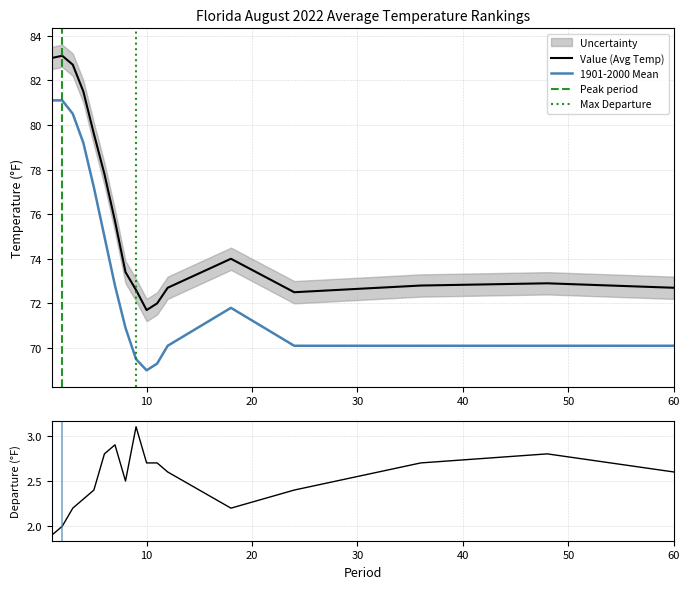

Count the number of categories in the chart.

17